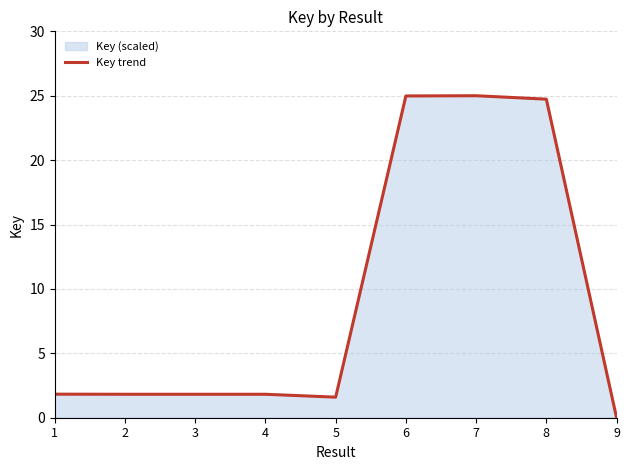

What is the maximum value shown in the chart?

25.0